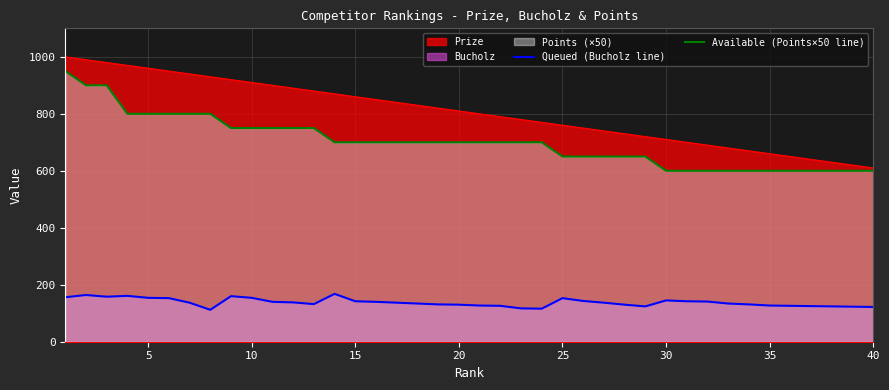

Rank the series by their maximum value, from highest to lowest.

Prize, Available (Points×50 line), Queued (Bucholz line)